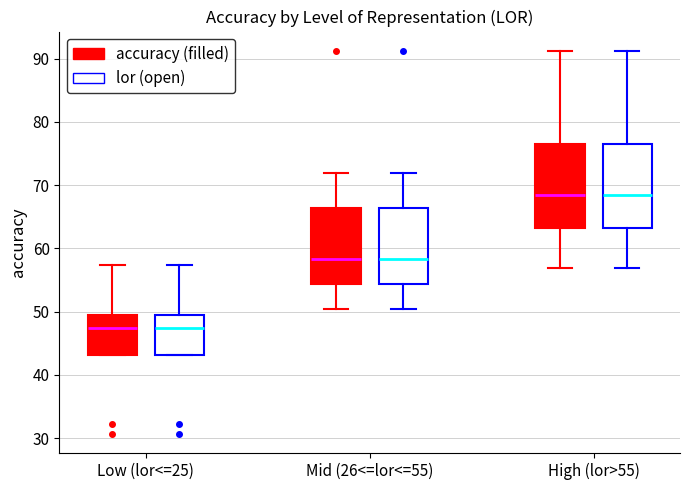

Reading left to right, read every box against the y-axis: the position of its median line, the range the box covers, and the ends of its whiskers. The values are not printed on the chart, so give them approximately, as read against the axis.

Low (lor<=25) (accuracy (filled)): median 47, box 43 to 49, whiskers 43 to 57
Low (lor<=25) (lor (open)): median 47, box 43 to 49, whiskers 43 to 57
Mid (26<=lor<=55) (accuracy (filled)): median 58, box 54 to 66, whiskers 50 to 72
Mid (26<=lor<=55) (lor (open)): median 58, box 54 to 66, whiskers 50 to 72
High (lor>55) (accuracy (filled)): median 68, box 63 to 76, whiskers 57 to 91
High (lor>55) (lor (open)): median 68, box 63 to 76, whiskers 57 to 91